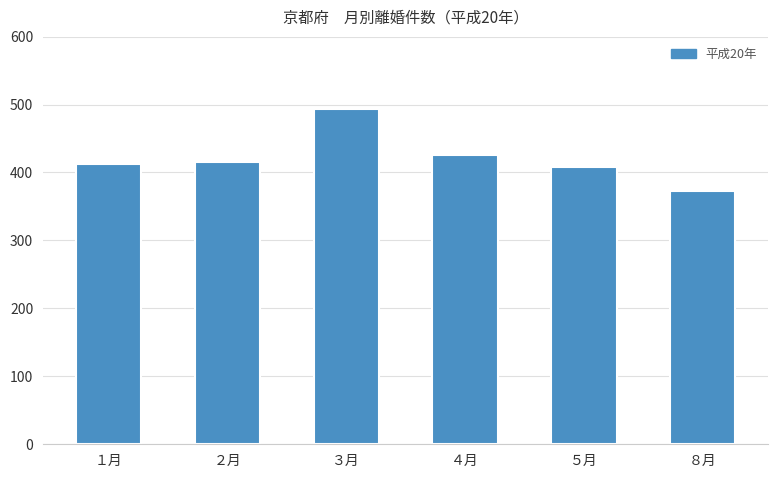

The value at １月 is 413. True or false?

True